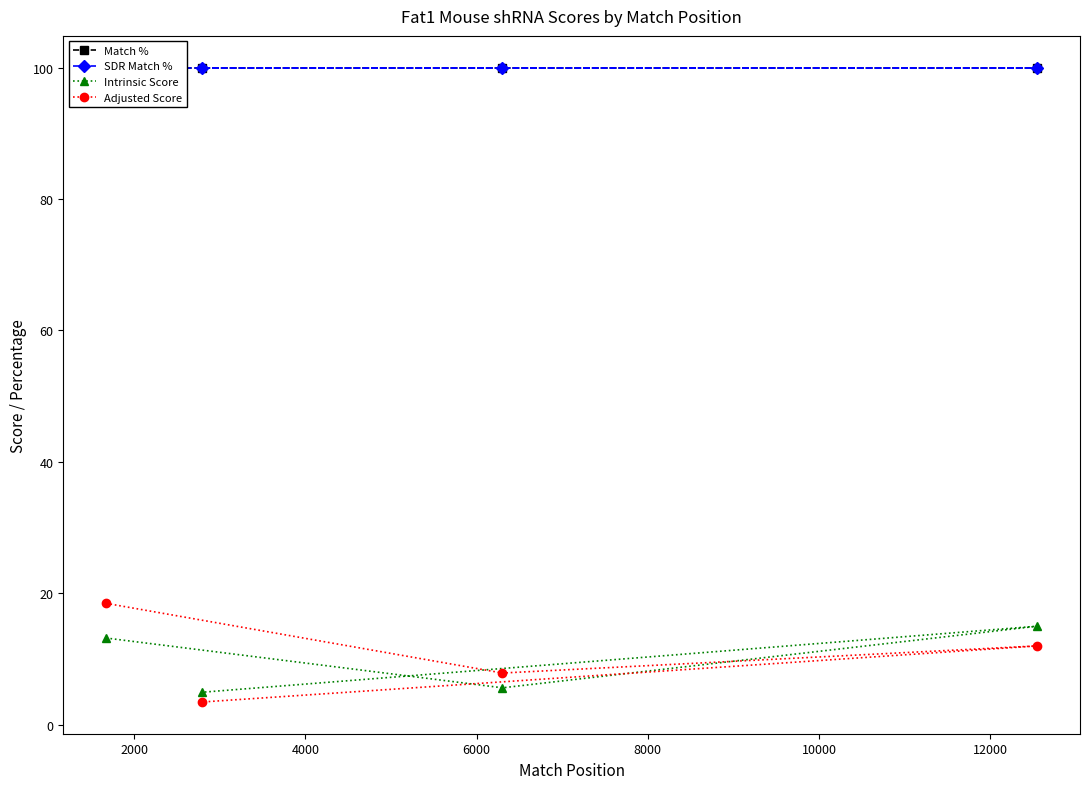

What is the highest value of the Adjusted Score series?

18.5